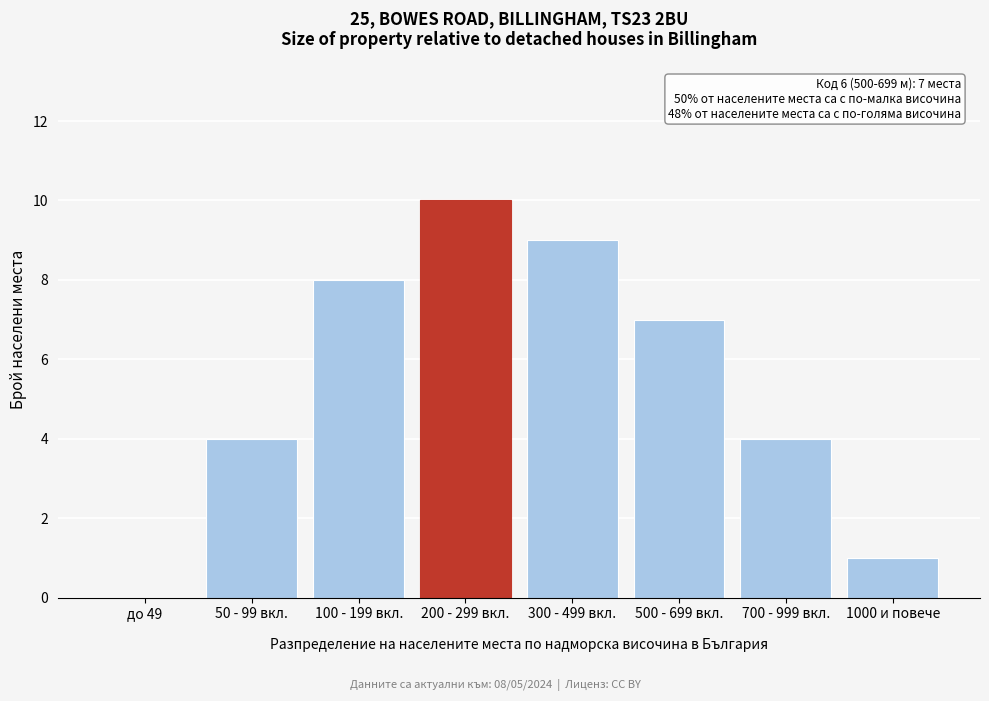

Reading left to right, what are all the values shown in this chart?

до 49=0	50 - 99 вкл.=4	100 - 199 вкл.=8	200 - 299 вкл.=10	300 - 499 вкл.=9	500 - 699 вкл.=7	700 - 999 вкл.=4	1000 и повече=1